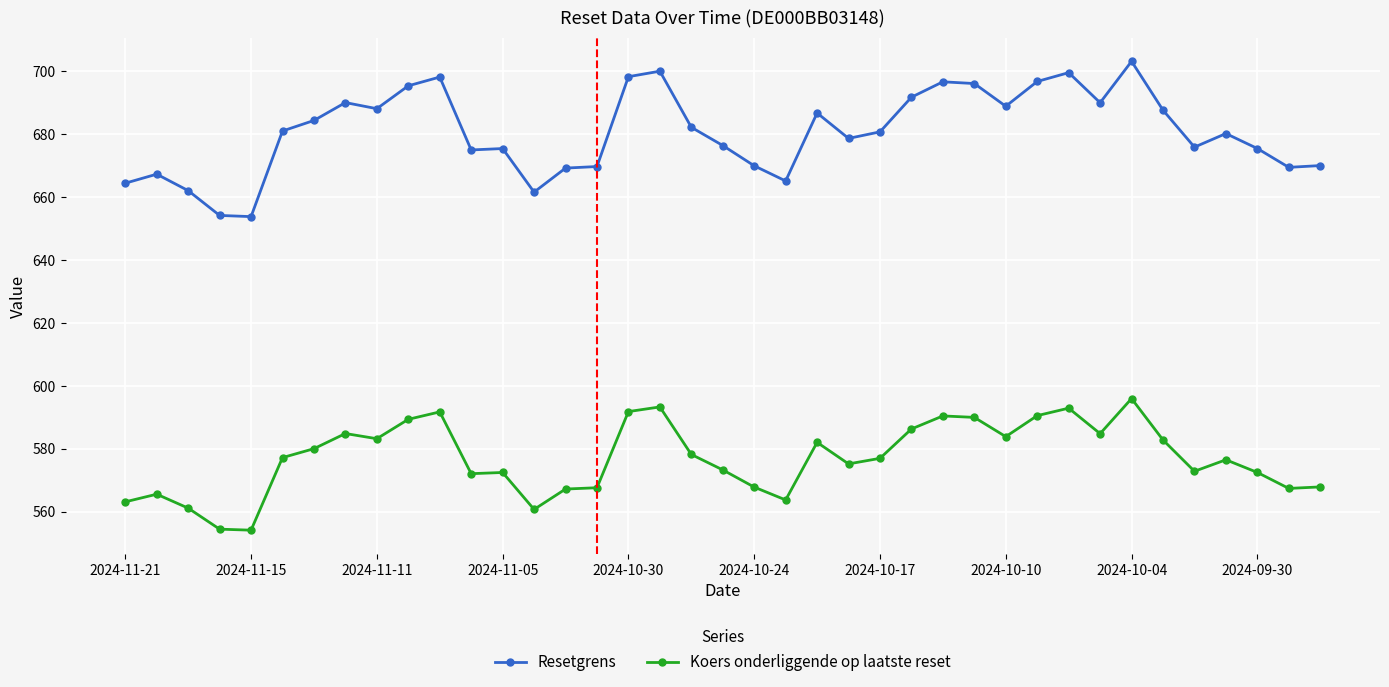

Which series has the largest range (max minus min)?

Resetgrens